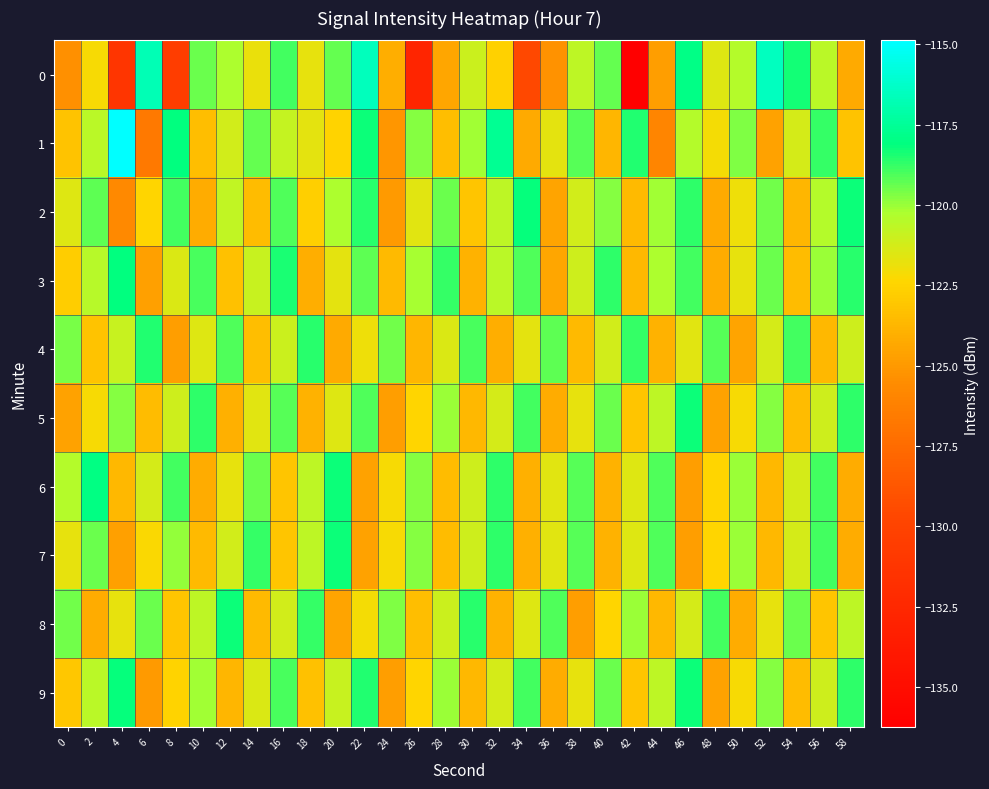

Reading left to right, list all the values displayed in this chart.

0: 0=-125.3	2=-122.2	4=-131.3	6=-116.8	8=-130.5	10=-119.4	12=-120.3	14=-121.9	16=-118.9	18=-121.8	20=-119.3	22=-116.6	24=-124.1	26=-132.7	28=-124.5	30=-121.0	32=-122.6	34=-129.6	36=-125.2	38=-120.7	40=-119.3	42=-136.2	44=-124.8	46=-117.9	48=-121.5	50=-120.4	52=-116.5	54=-118.3	56=-120.6	58=-124.3
1: 0=-123.2	2=-120.6	4=-114.9	6=-126.7	8=-118.1	10=-123.4	12=-121.2	14=-119.3	16=-120.8	18=-121.7	20=-122.5	22=-118.3	24=-125.1	26=-119.8	28=-123.4	30=-120.1	32=-117.6	34=-124.3	36=-121.7	38=-119.2	40=-123.8	42=-118.5	44=-125.9	46=-120.4	48=-122.1	50=-119.7	52=-124.6	54=-121.3	56=-118.8	58=-123.2
2: 0=-121.5	2=-119.3	4=-125.7	6=-122.4	8=-118.9	10=-124.2	12=-120.8	14=-123.5	16=-119.1	18=-122.7	20=-120.3	22=-118.6	24=-124.9	26=-121.6	28=-119.4	30=-123.1	32=-120.7	34=-118.2	36=-124.5	38=-121.2	40=-119.8	42=-123.6	44=-120.1	46=-118.7	48=-124.3	50=-121.9	52=-119.5	54=-123.8	56=-120.4	58=-118.3
3: 0=-122.8	2=-120.5	4=-118.1	6=-124.7	8=-121.4	10=-119.0	12=-123.3	14=-120.9	16=-118.4	18=-124.1	20=-121.7	22=-119.3	24=-123.6	26=-120.2	28=-118.8	30=-123.9	32=-120.6	34=-119.1	36=-124.4	38=-121.1	40=-118.7	42=-123.7	44=-120.3	46=-118.9	48=-124.2	50=-121.8	52=-119.4	54=-123.5	56=-120.0	58=-118.6
4: 0=-119.6	2=-123.2	4=-120.9	6=-118.5	8=-124.8	10=-121.5	12=-119.1	14=-123.4	16=-121.0	18=-118.6	20=-124.3	22=-121.9	24=-119.5	26=-123.8	28=-121.4	30=-119.0	32=-124.1	34=-121.7	36=-119.3	38=-123.6	40=-121.2	42=-118.8	44=-123.9	46=-121.6	48=-119.2	50=-124.5	52=-121.3	54=-118.9	56=-123.7	58=-121.1
5: 0=-124.6	2=-122.2	4=-119.8	6=-123.5	8=-121.1	10=-118.7	12=-124.0	14=-121.6	16=-119.2	18=-123.9	20=-121.5	22=-119.1	24=-124.8	26=-122.4	28=-120.0	30=-123.7	32=-121.3	34=-118.9	36=-124.2	38=-121.8	40=-119.4	42=-123.1	44=-120.7	46=-118.3	48=-124.6	50=-122.2	52=-119.8	54=-123.5	56=-121.1	58=-118.7
6: 0=-120.4	2=-118.0	4=-123.7	6=-121.3	8=-118.9	10=-124.2	12=-121.8	14=-119.4	16=-123.1	18=-120.7	20=-118.3	22=-124.6	24=-122.2	26=-119.8	28=-123.5	30=-121.1	32=-118.7	34=-124.0	36=-121.6	38=-119.2	40=-123.9	42=-121.5	44=-119.1	46=-124.8	48=-122.4	50=-120.0	52=-123.7	54=-121.3	56=-118.9	58=-124.2
7: 0=-121.8	2=-119.4	4=-124.7	6=-122.3	8=-119.9	10=-123.6	12=-121.2	14=-118.8	16=-123.1	18=-120.7	20=-118.3	22=-124.6	24=-122.2	26=-119.8	28=-123.5	30=-121.1	32=-118.7	34=-124.0	36=-121.6	38=-119.2	40=-123.9	42=-121.5	44=-119.1	46=-124.8	48=-122.4	50=-120.0	52=-123.7	54=-121.3	56=-118.9	58=-124.2
8: 0=-119.5	2=-124.2	4=-121.8	6=-119.4	8=-123.1	10=-120.7	12=-118.3	14=-123.6	16=-121.2	18=-118.8	20=-124.5	22=-122.1	24=-119.7	26=-123.4	28=-121.0	30=-118.6	32=-123.9	34=-121.5	36=-119.1	38=-124.8	40=-122.4	42=-120.0	44=-123.7	46=-121.3	48=-118.9	50=-124.2	52=-121.8	54=-119.4	56=-123.1	58=-120.7
9: 0=-123.0	2=-120.6	4=-118.2	6=-124.9	8=-122.5	10=-120.1	12=-123.8	14=-121.4	16=-119.0	18=-123.3	20=-120.9	22=-118.5	24=-124.8	26=-122.4	28=-120.0	30=-123.7	32=-121.3	34=-118.9	36=-124.2	38=-121.8	40=-119.4	42=-123.1	44=-120.7	46=-118.3	48=-124.6	50=-122.2	52=-119.8	54=-123.5	56=-121.1	58=-118.7